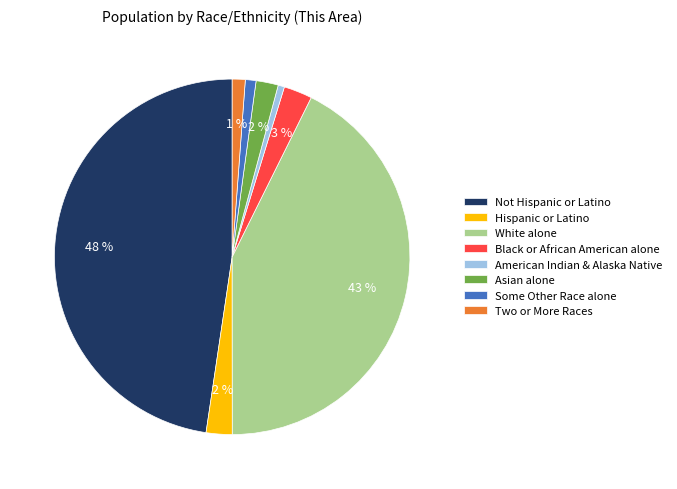

How many slices are in this pie chart?

8